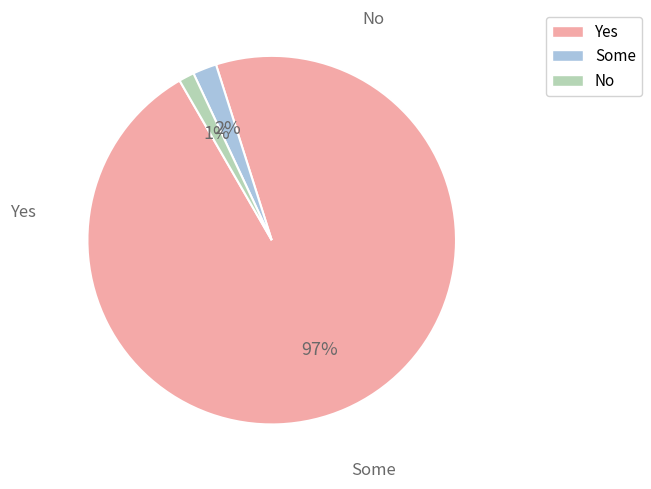

How many slices are in this pie chart?

3